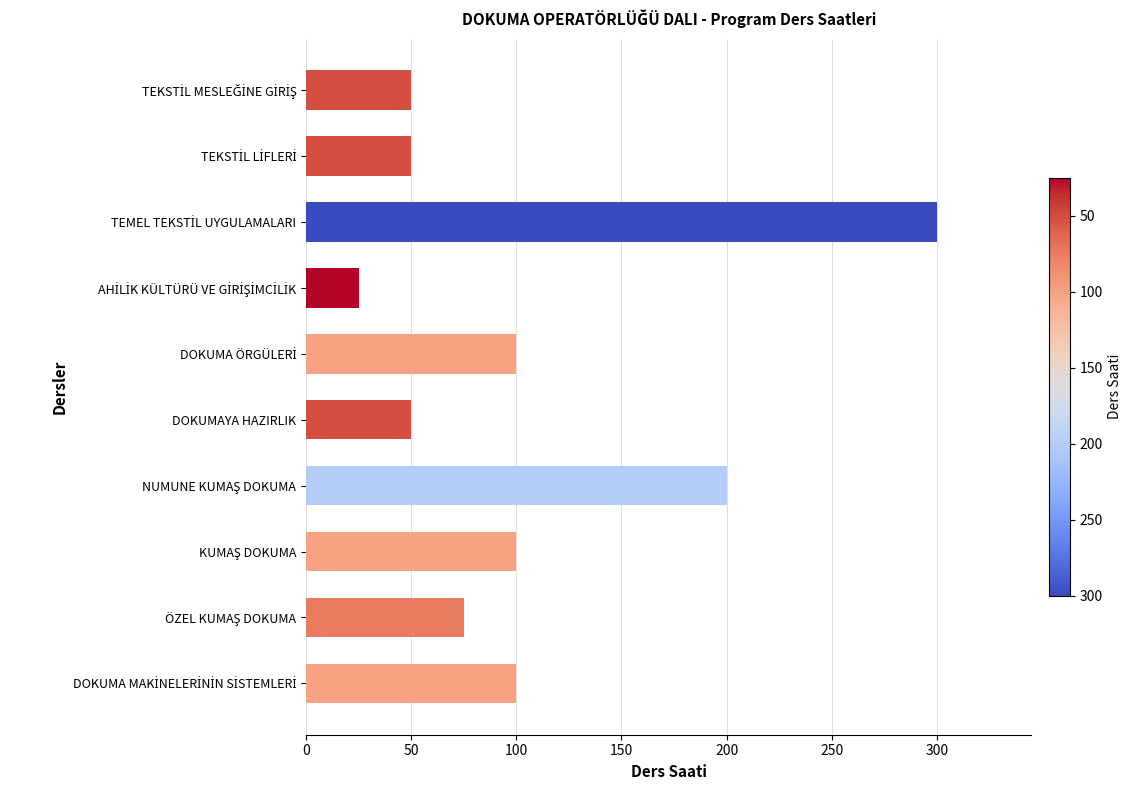

Count the number of data series in this chart.

1